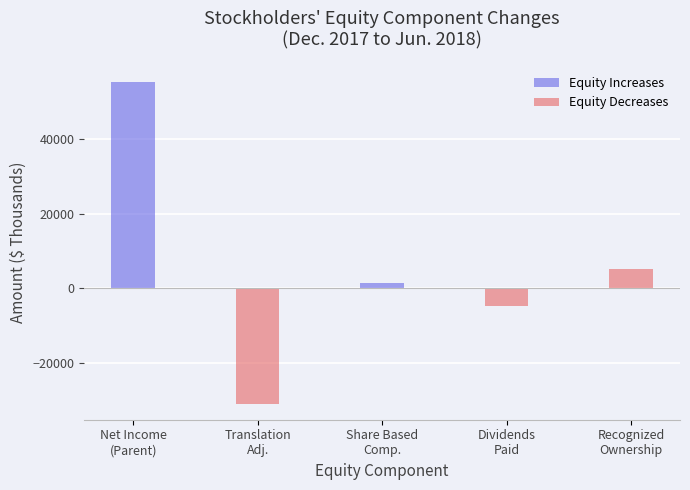

What is the sum of the Equity Increases values at Share Based
Comp. and Net Income
(Parent)?

56897